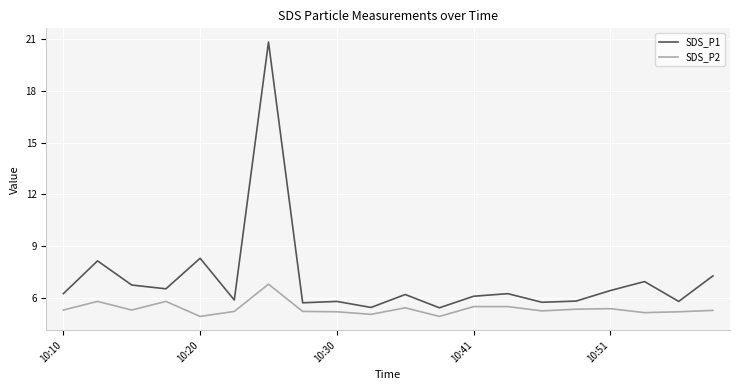

What is the difference between the maximum and minimum values in the SDS_P1 series?

15.4